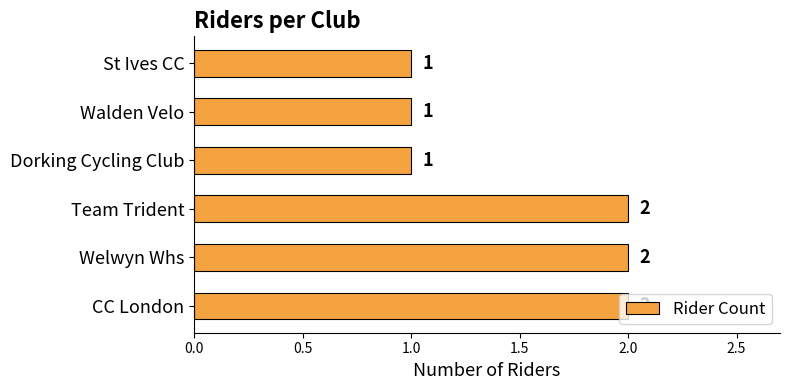

Between St Ives CC and Team Trident, which is larger?

Team Trident